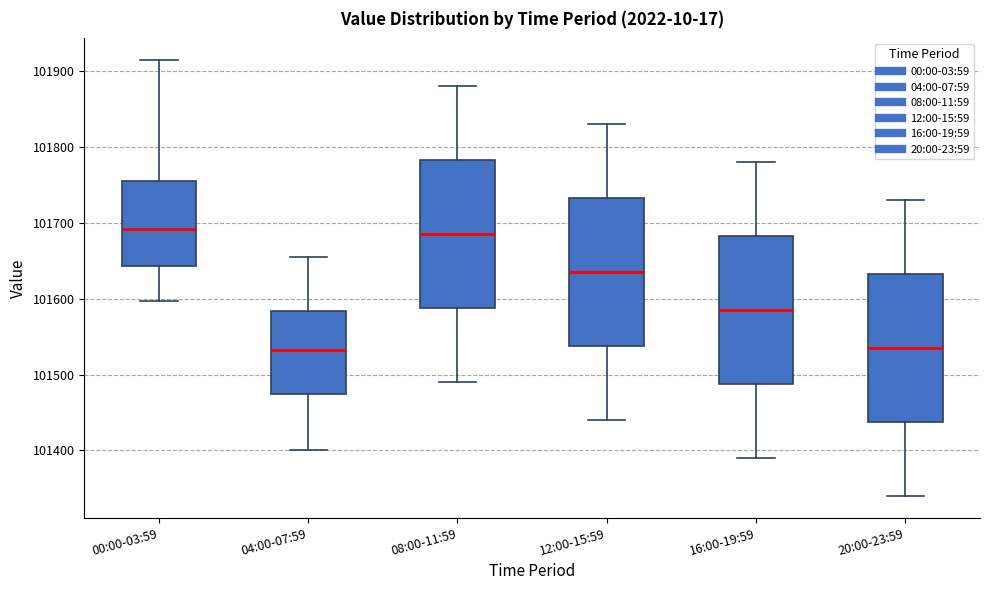

Where is the upper edge of the box for 08:00-11:59 on the y-axis? The values are not printed on the chart, so give them approximately, as read against the axis.

101780